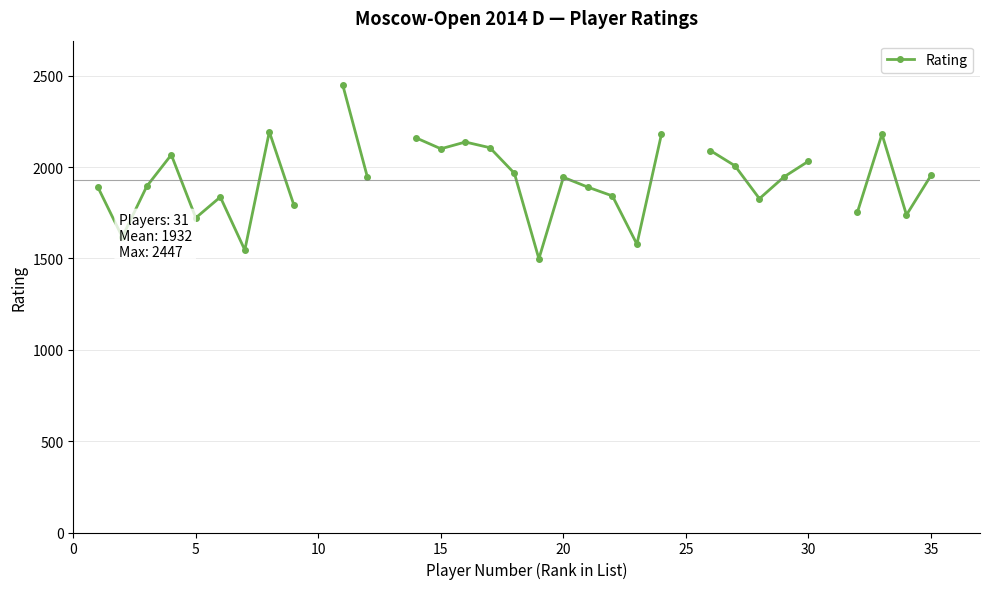

How many lines are shown in the chart?

1